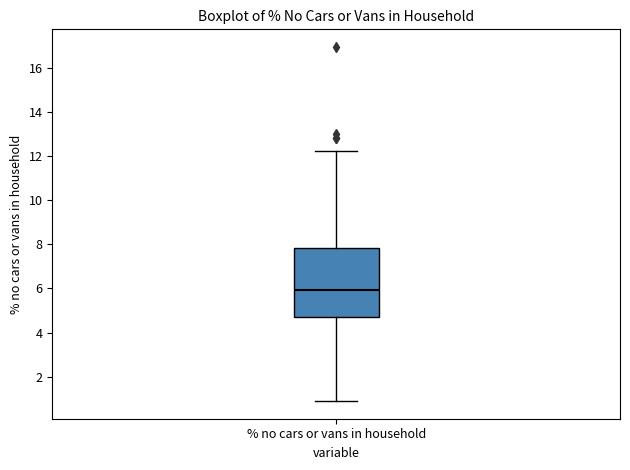

Read this box plot against the y-axis: the position of the median line, the range covered by the box, and the ends of both whiskers. The values are not printed on the chart, so give them approximately, as read against the axis.

median 6.0, box 4.8 to 7.8, whiskers 1.0 to 12.2